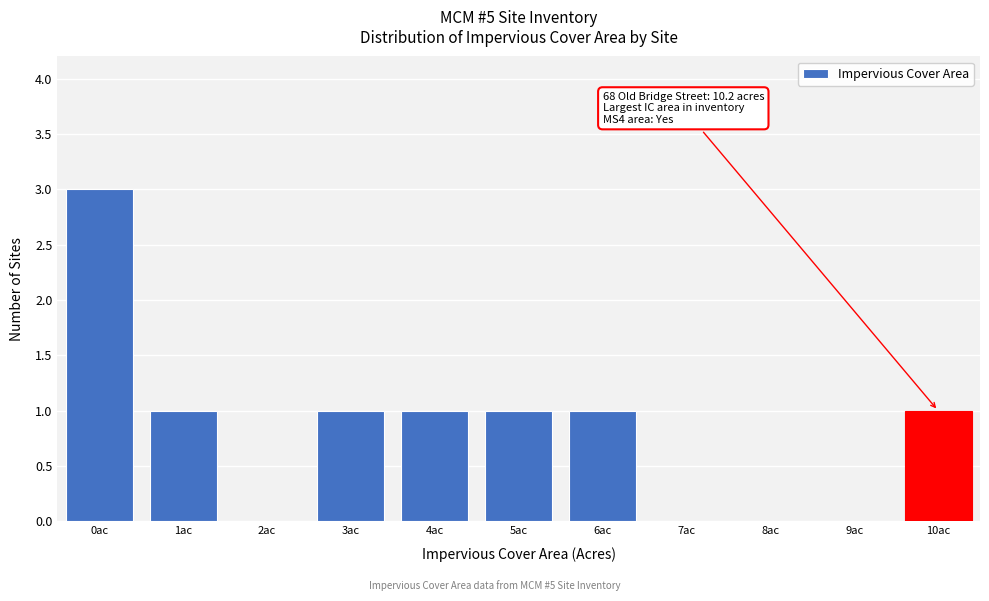

Reading left to right, list all the values displayed in this chart.

0ac=3	1ac=1	2ac=0	3ac=1	4ac=1	5ac=1	6ac=1	7ac=0	8ac=0	9ac=0	10ac=1